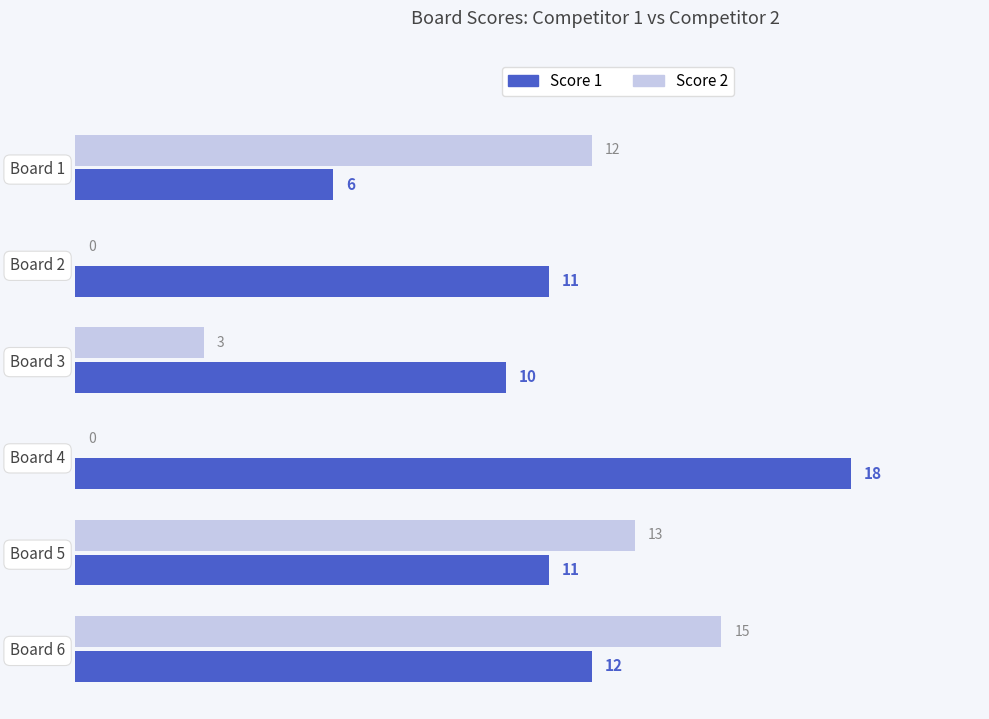

Which series has the largest range (max minus min)?

Score 2